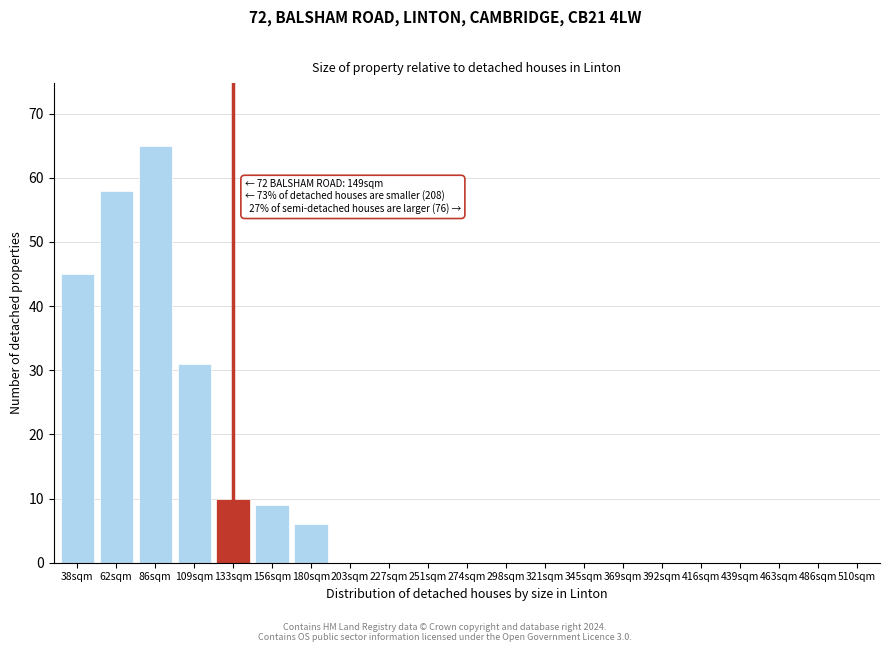

Reading left to right, list all the values displayed in this chart.

38sqm=45	62sqm=58	86sqm=65	109sqm=31	133sqm=10	156sqm=9	180sqm=6	203sqm=0	227sqm=0	251sqm=0	274sqm=0	298sqm=0	321sqm=0	345sqm=0	369sqm=0	392sqm=0	416sqm=0	439sqm=0	463sqm=0	486sqm=0	510sqm=0